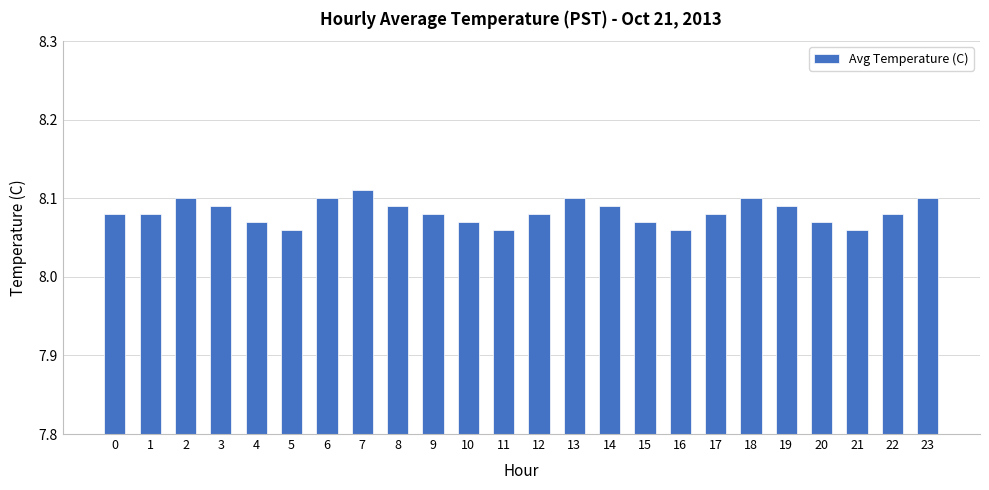

Count the values in the range 8 to 9.

24